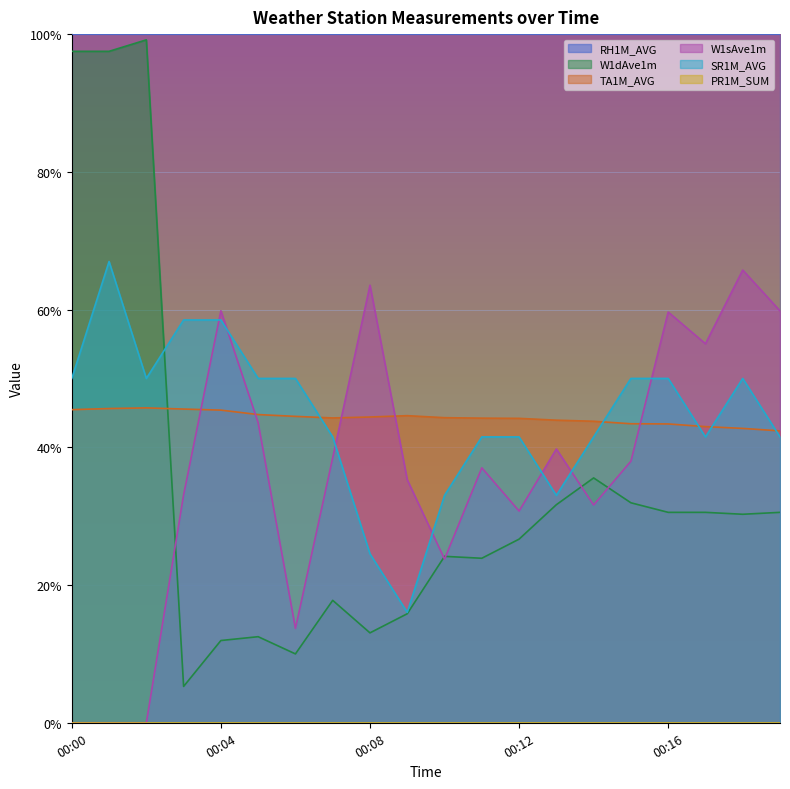

At which label does W1dAve1m reach its peak?

00:02